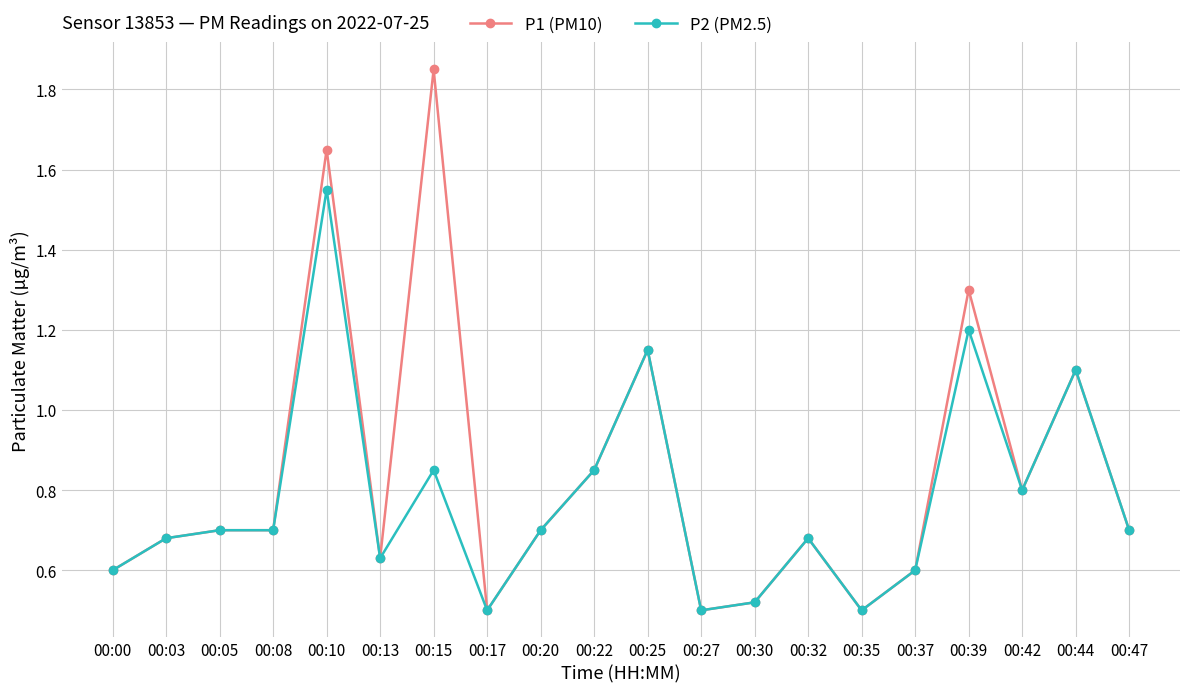

True or false: P2 (PM2.5) has a value of 2.4 at 00:10.

False